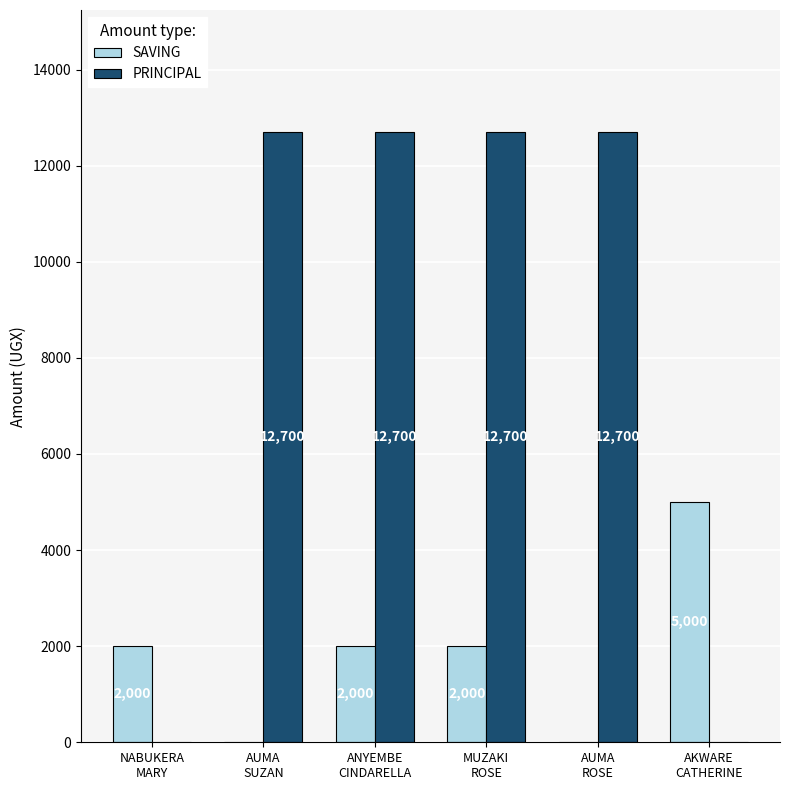

The SAVING series shows 2658 at AUMA
ROSE. True or false?

False